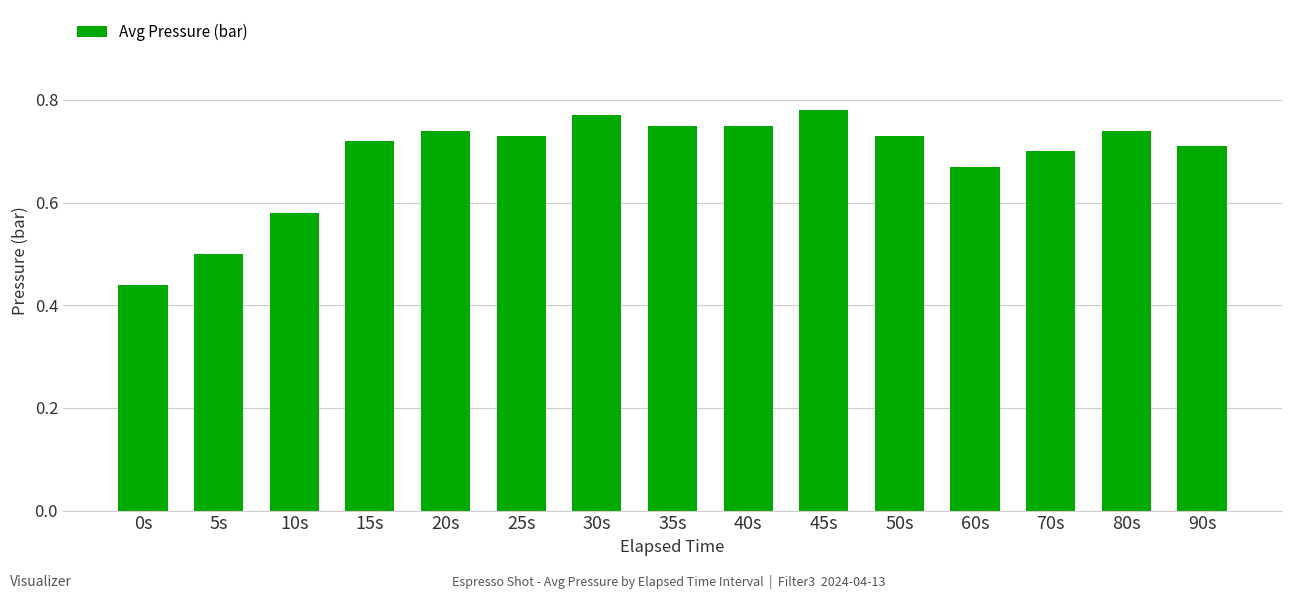

Where is the data nearest to the value 0?

0s